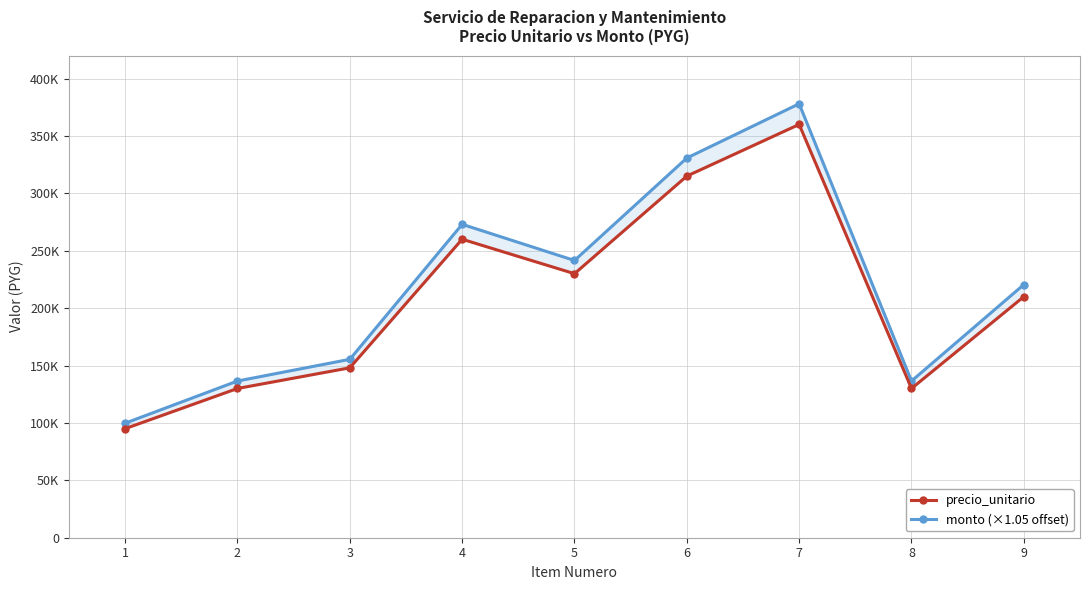

At 6, list the series in order from smallest to largest.

precio_unitario, monto (×1.05 offset)